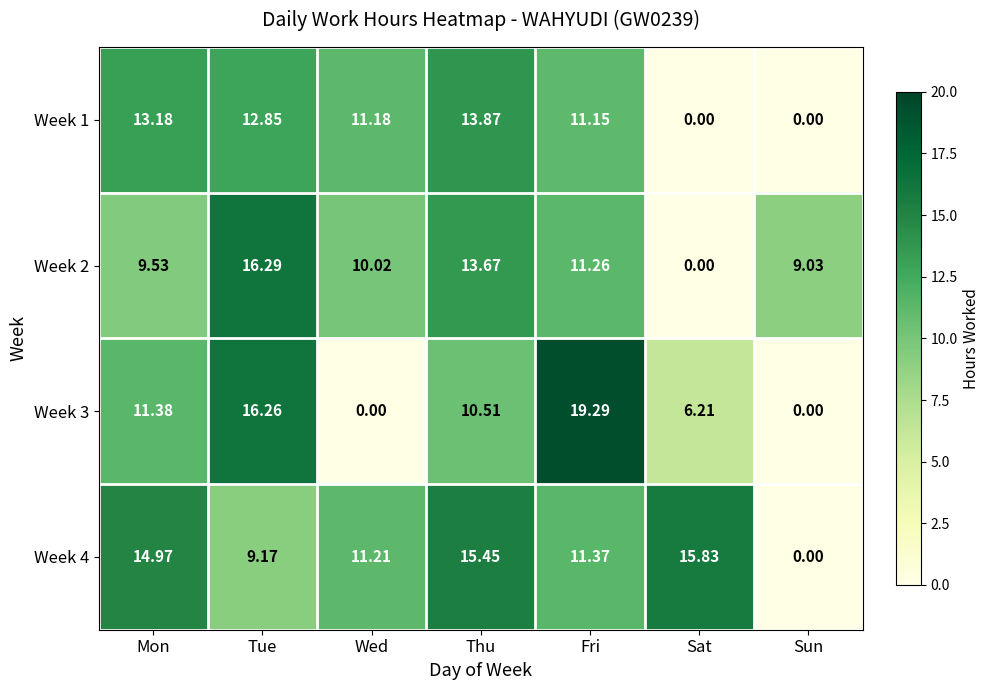

At which label does Week 4 reach its peak?

Sat